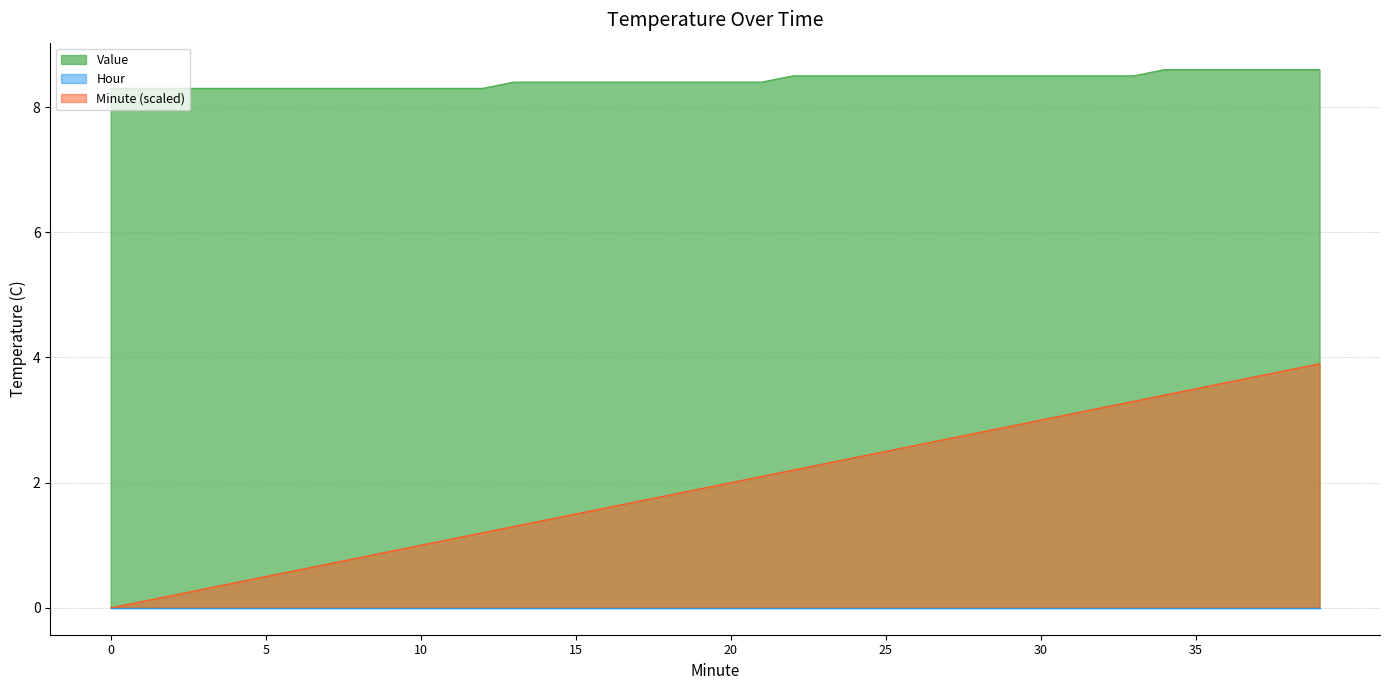

True or false: Value has more than 0 interior local peaks.

False